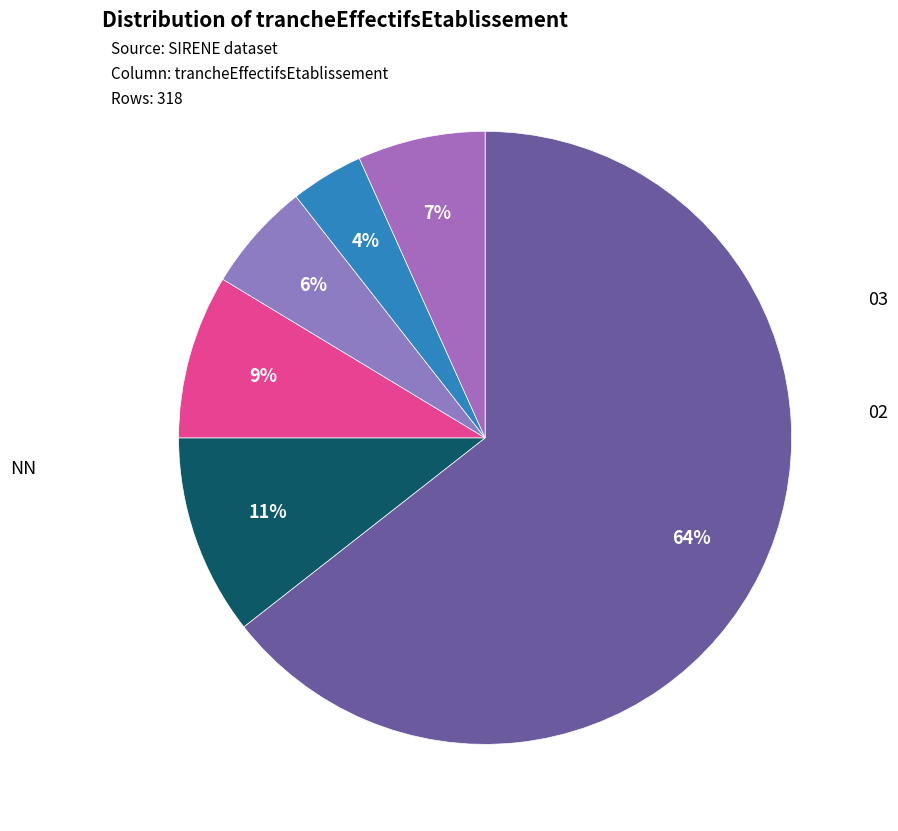

Is there any slice that represents more than half of the pie?

Yes